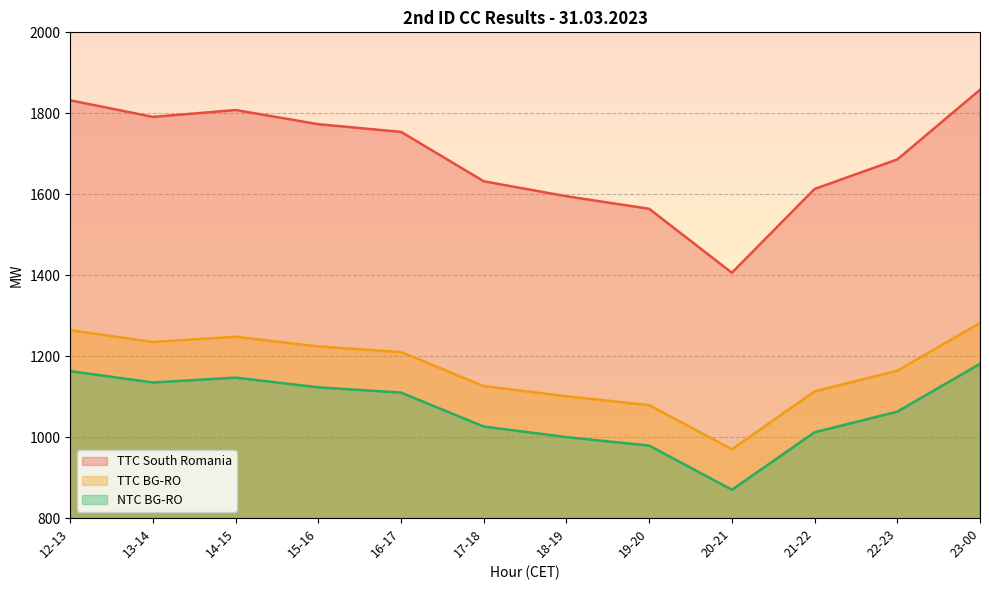

What is the total value across all series at 14-15?

4203